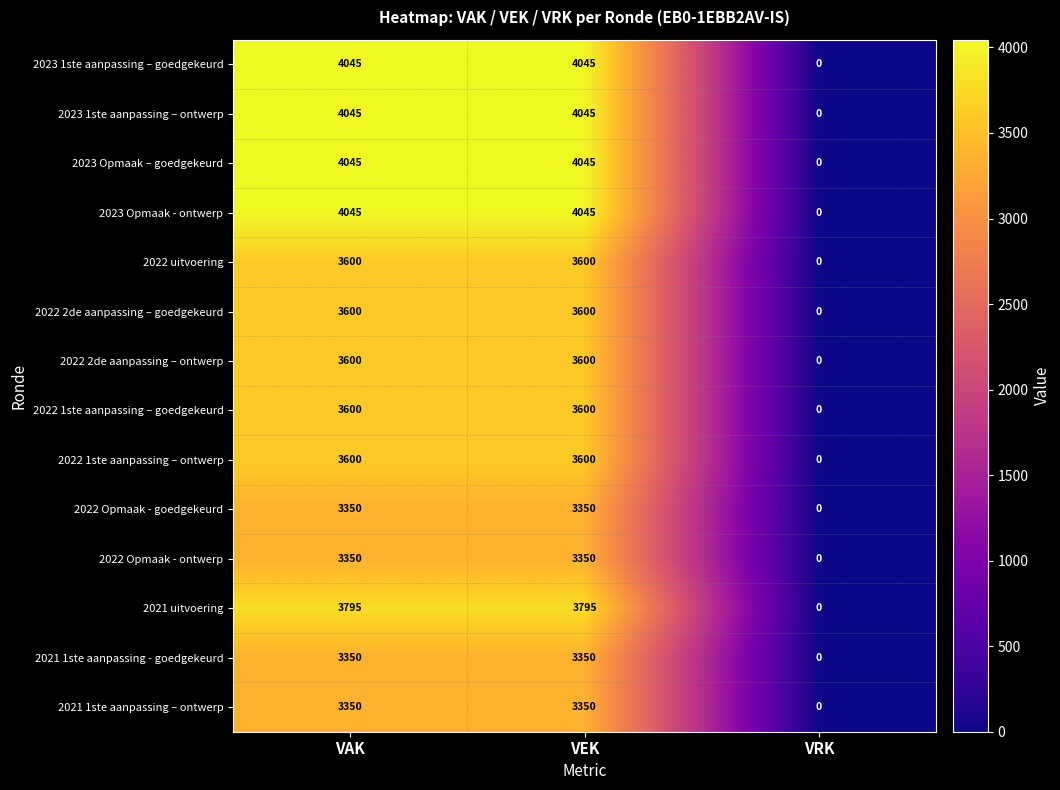

Is the value of 2021 uitvoering at VAK greater than the value of 2022 uitvoering at VAK?

Yes